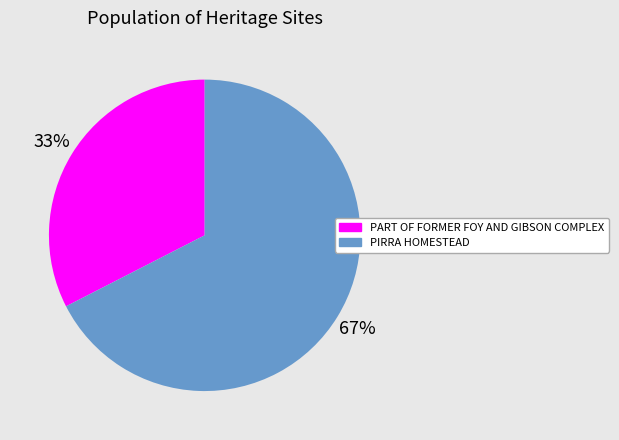

To the nearest percent, what portion does PIRRA HOMESTEAD represent?

67%